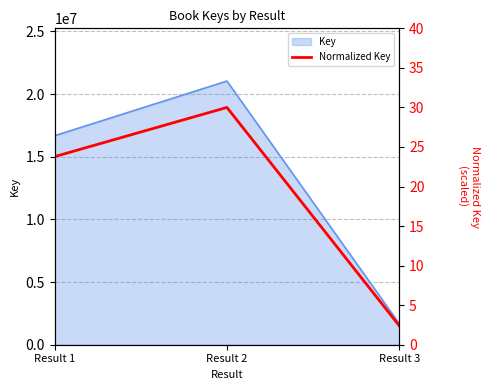

Approximately how many times larger is the value at Result 3 compared to Result 1?

0.1